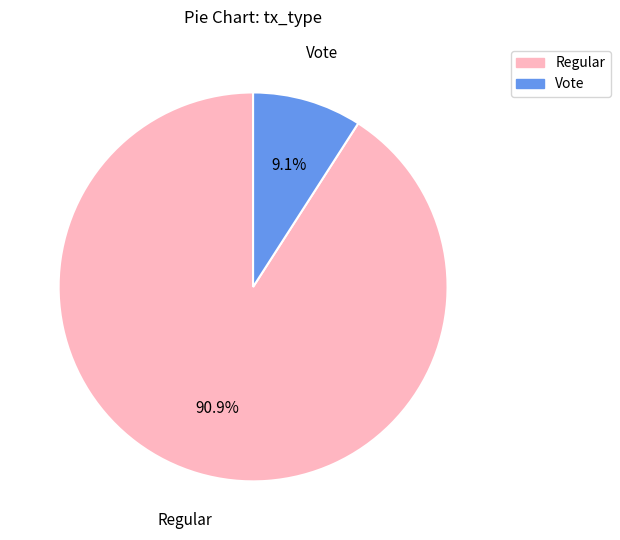

What is the ratio of the value at Regular to the value at Vote?

10.0